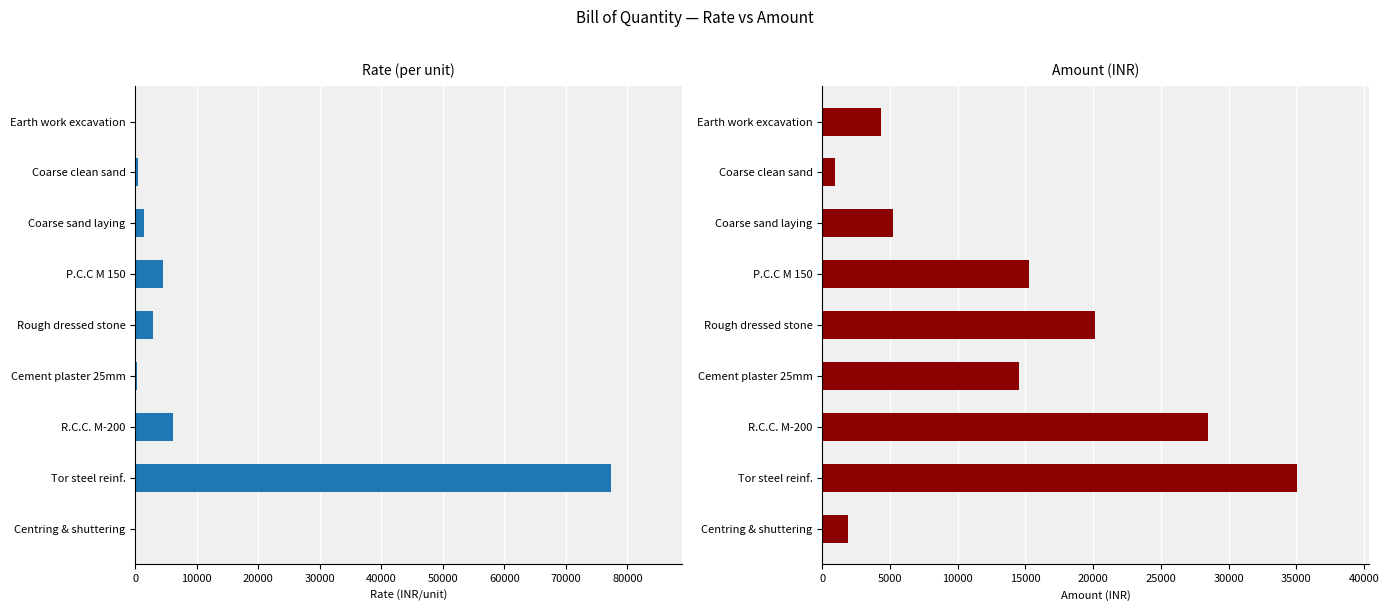

How many bars are there in each group?

2